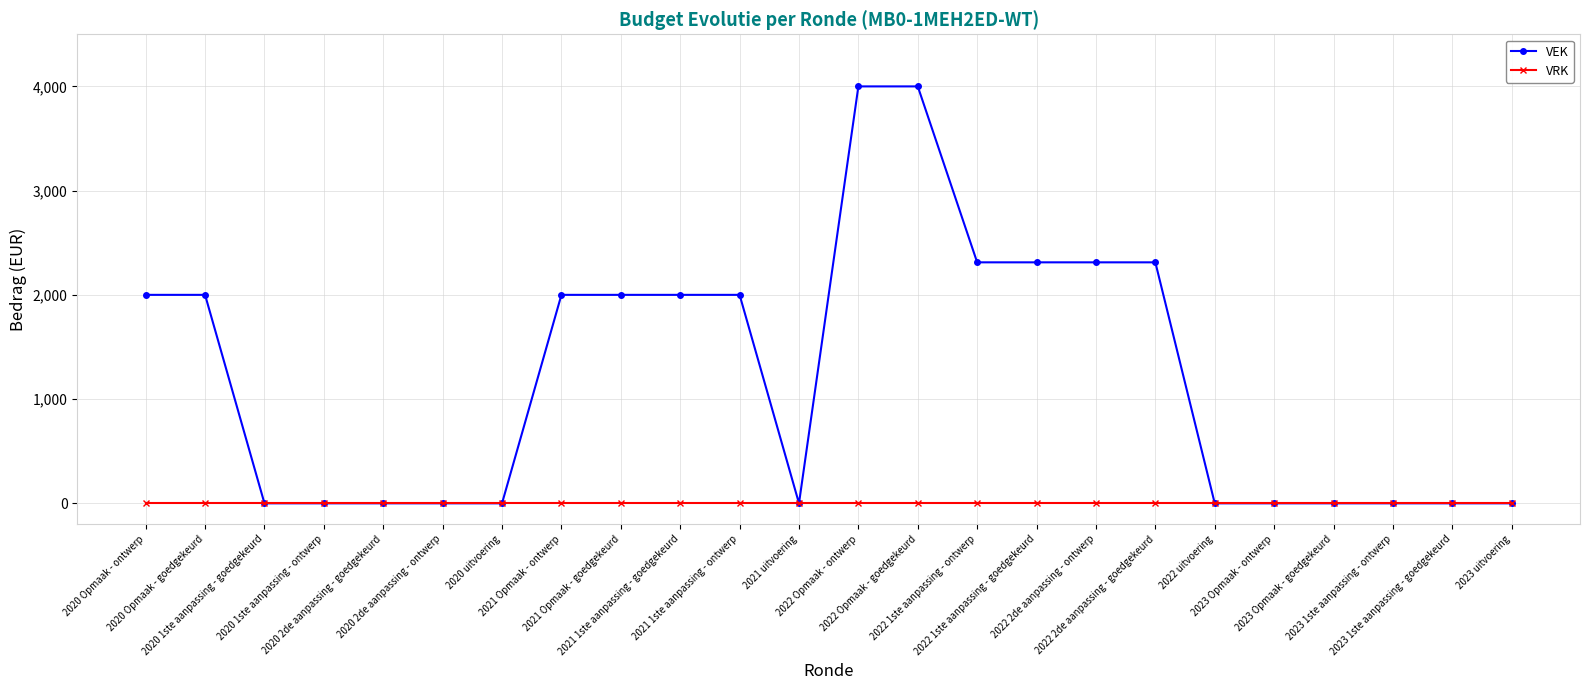

List the series in order of their peak value, lowest first.

VRK, VEK